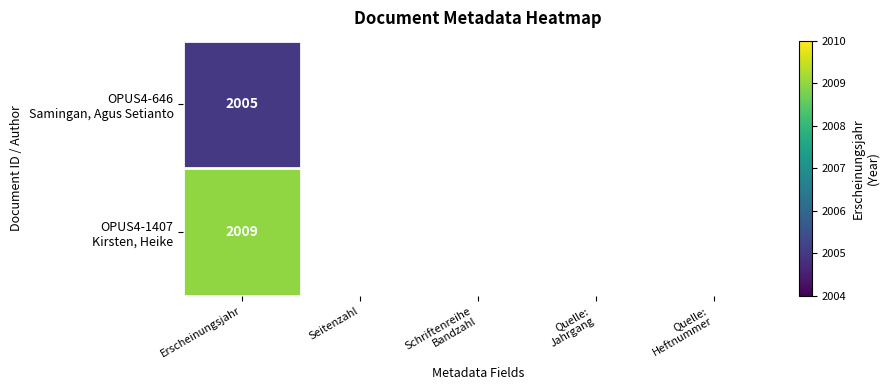

Between Schriftenreihe
Bandzahl and Quelle:
Jahrgang, which is larger?

Quelle:
Jahrgang